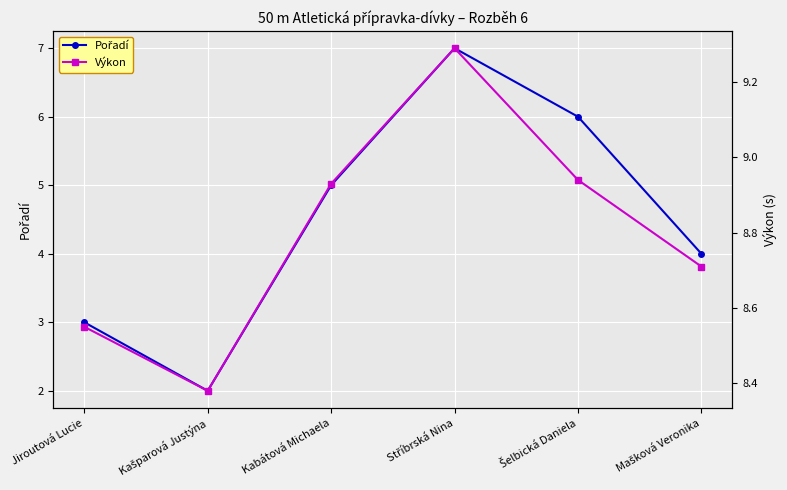

True or false: Pořadí and Výkon intersect in this chart.

False